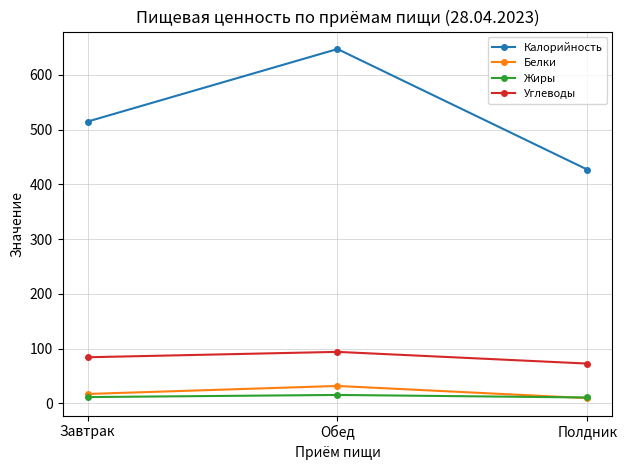

Is the value of Калорийность at Обед greater than the value of Белки at Завтрак?

Yes